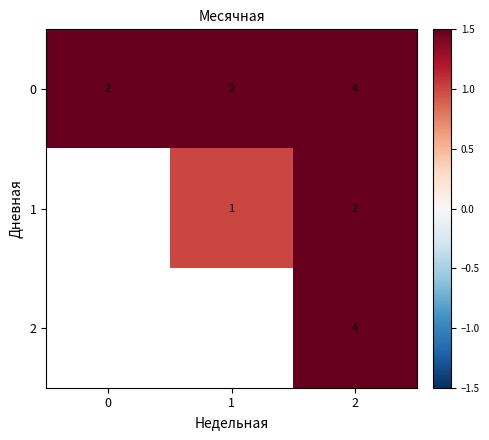

How many distinct data groups are displayed?

3